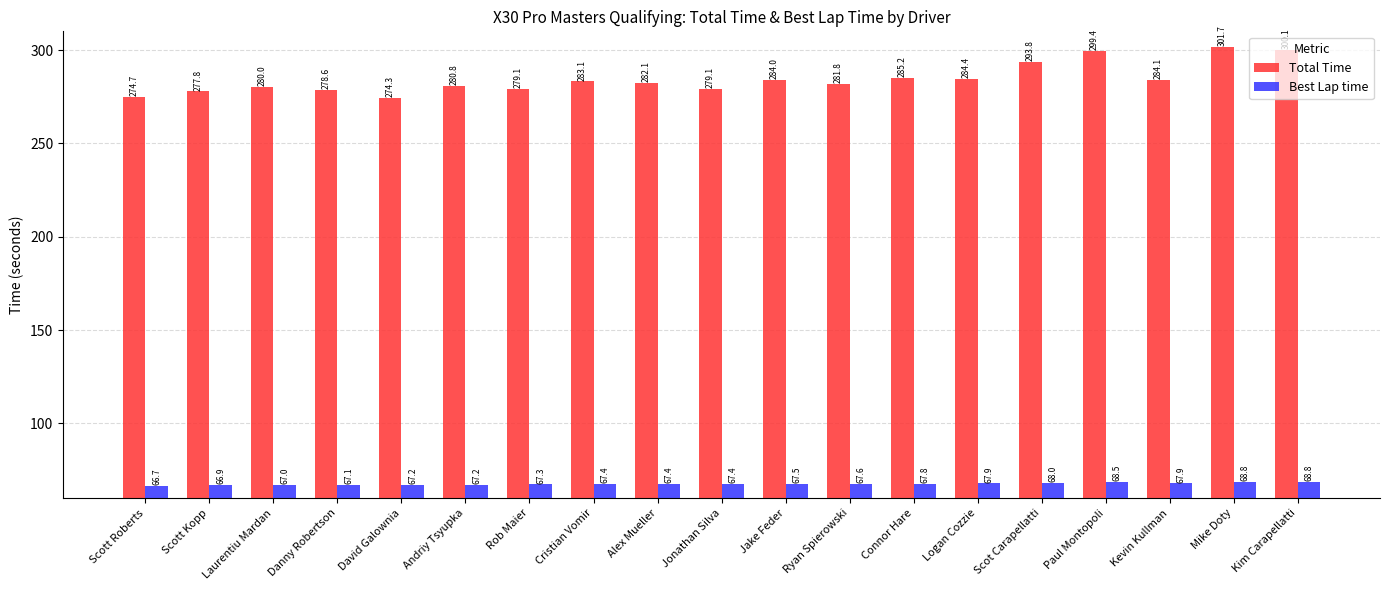

List the series in order of their overall mean, highest first.

Total Time, Best Lap time